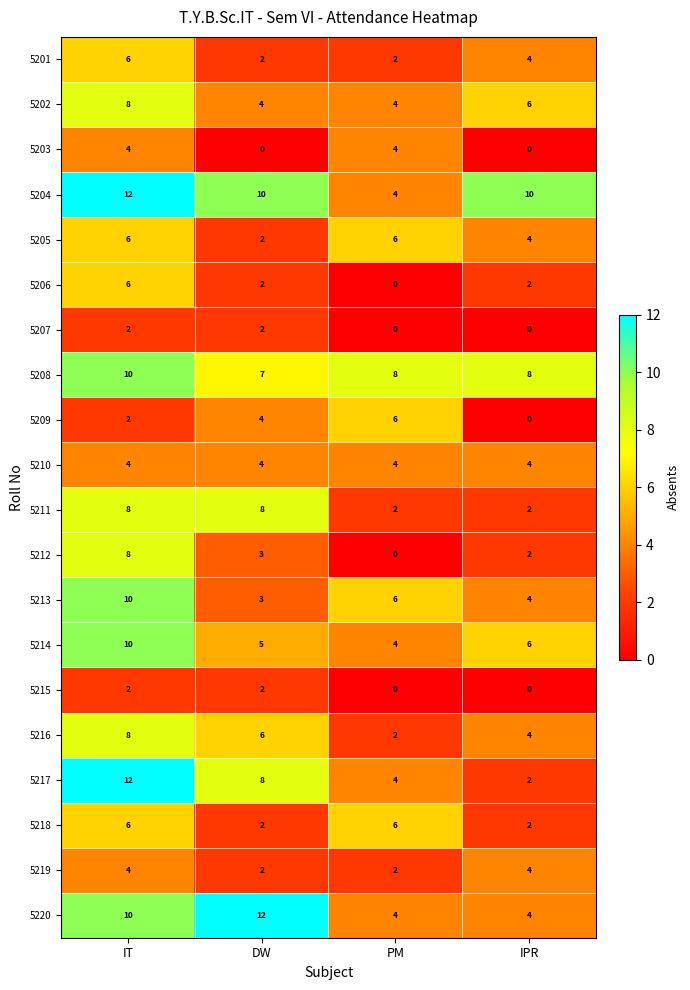

What is the greatest value displayed?

12